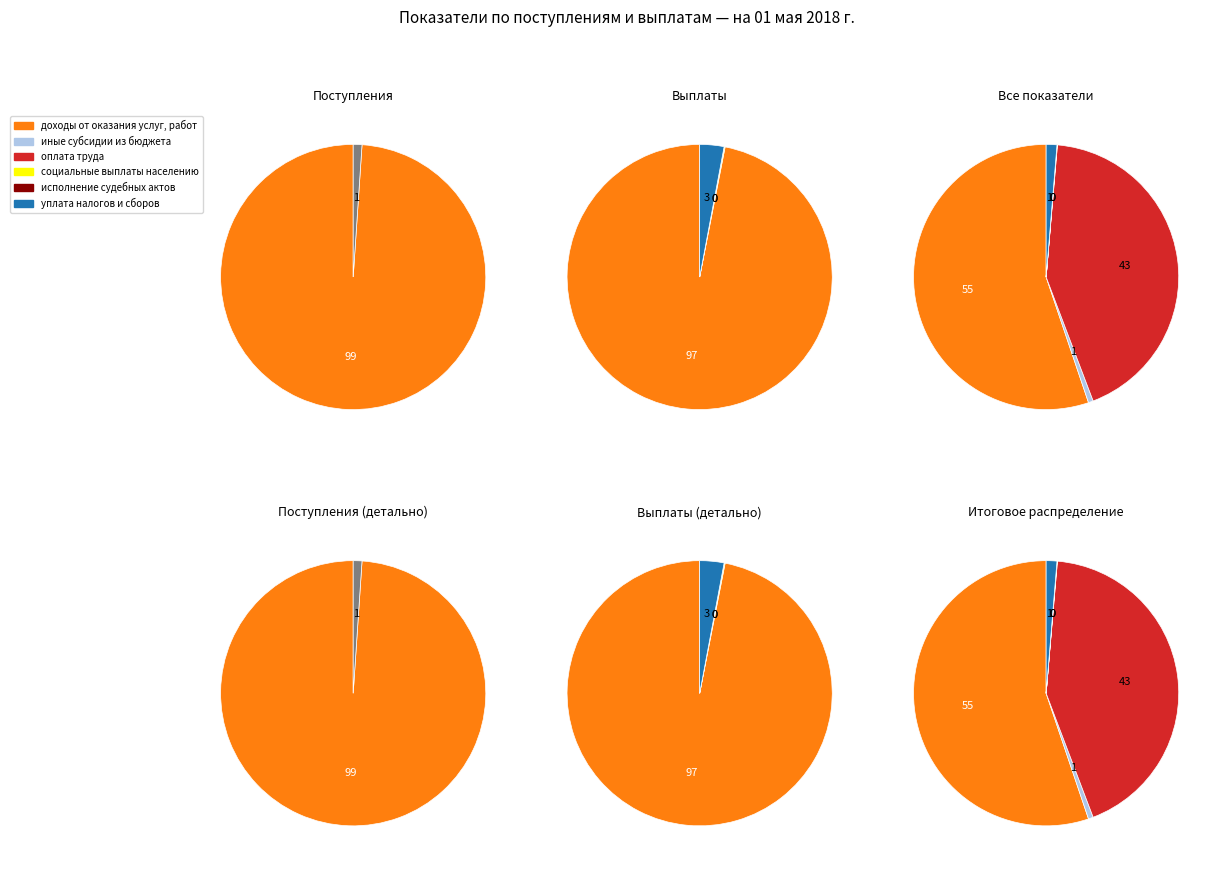

Which category has the smallest portion of the pie?

исполнение судебных актов